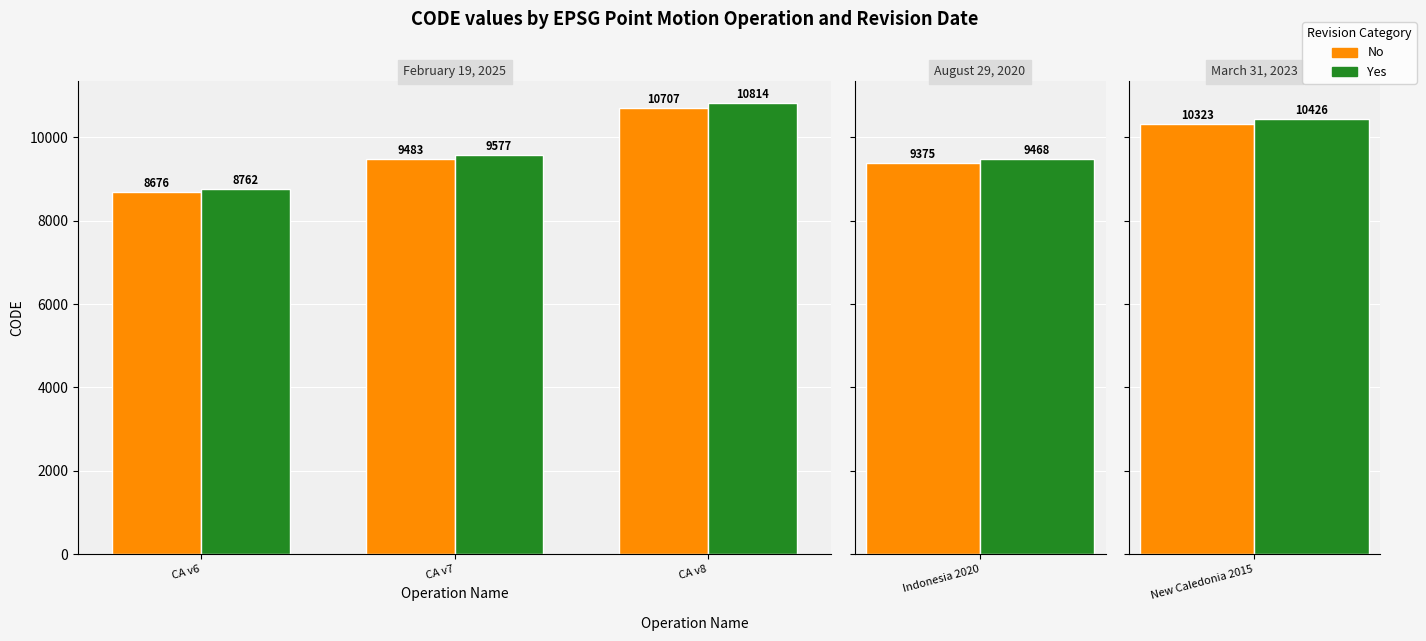

Which series has the largest range (max minus min)?

Yes